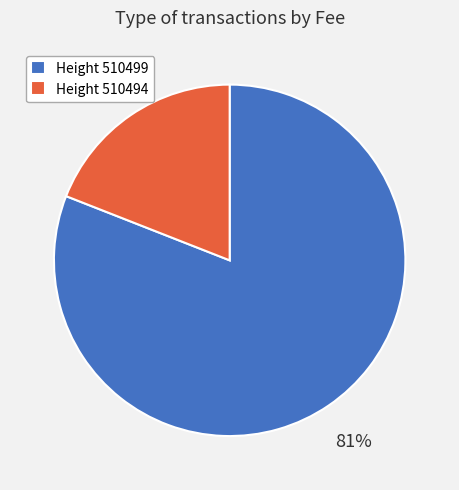

To the nearest percent, what is the difference between the largest and smallest slice percentages?

62%